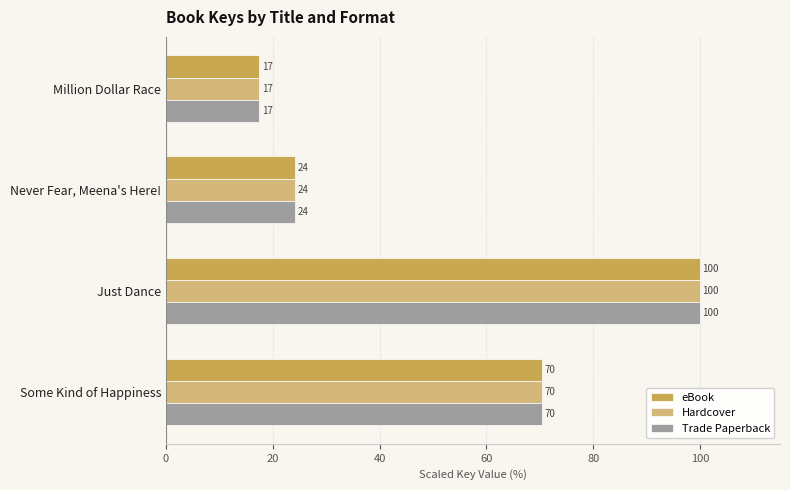

Where is Trade Paperback nearest to the value 58?

Some Kind of Happiness